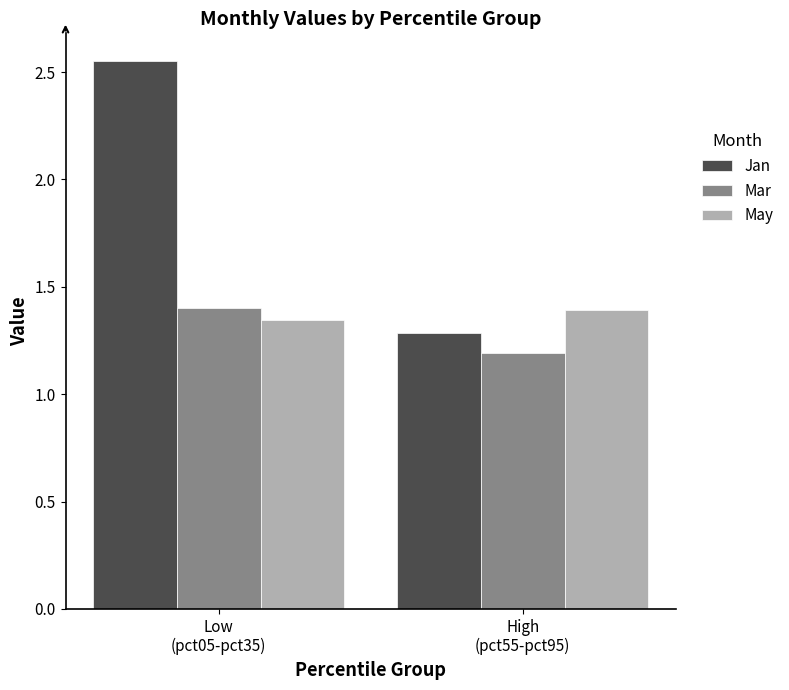

Rank the categories by Mar value from highest to lowest.

Low
(pct05-pct35), High
(pct55-pct95)